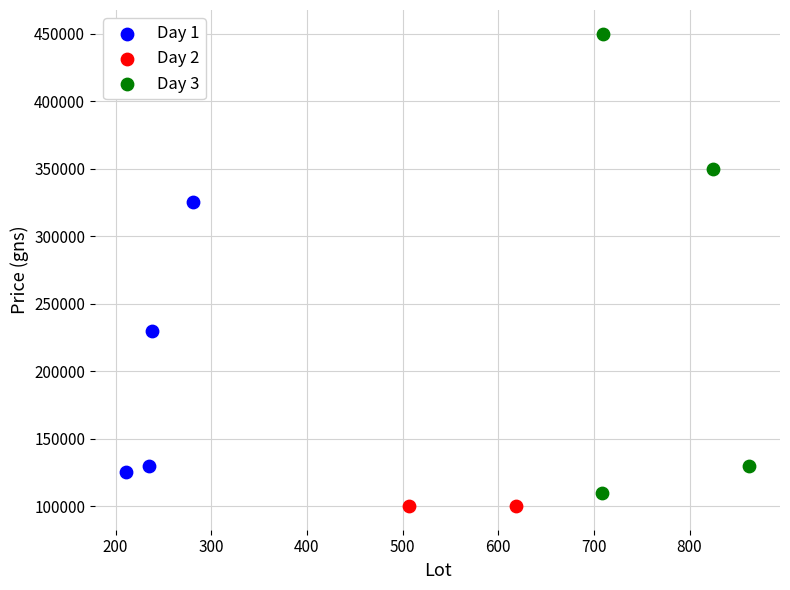

What are all the series names shown in the legend?

Day 1, Day 2, Day 3